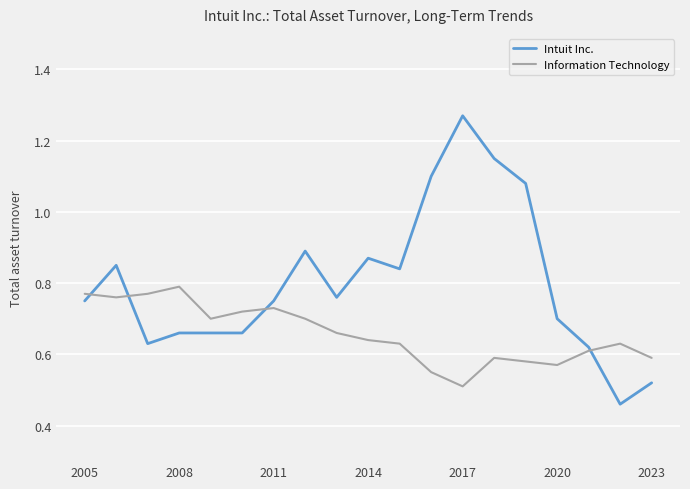

Rank the series by their maximum value, from highest to lowest.

Intuit Inc., Information Technology